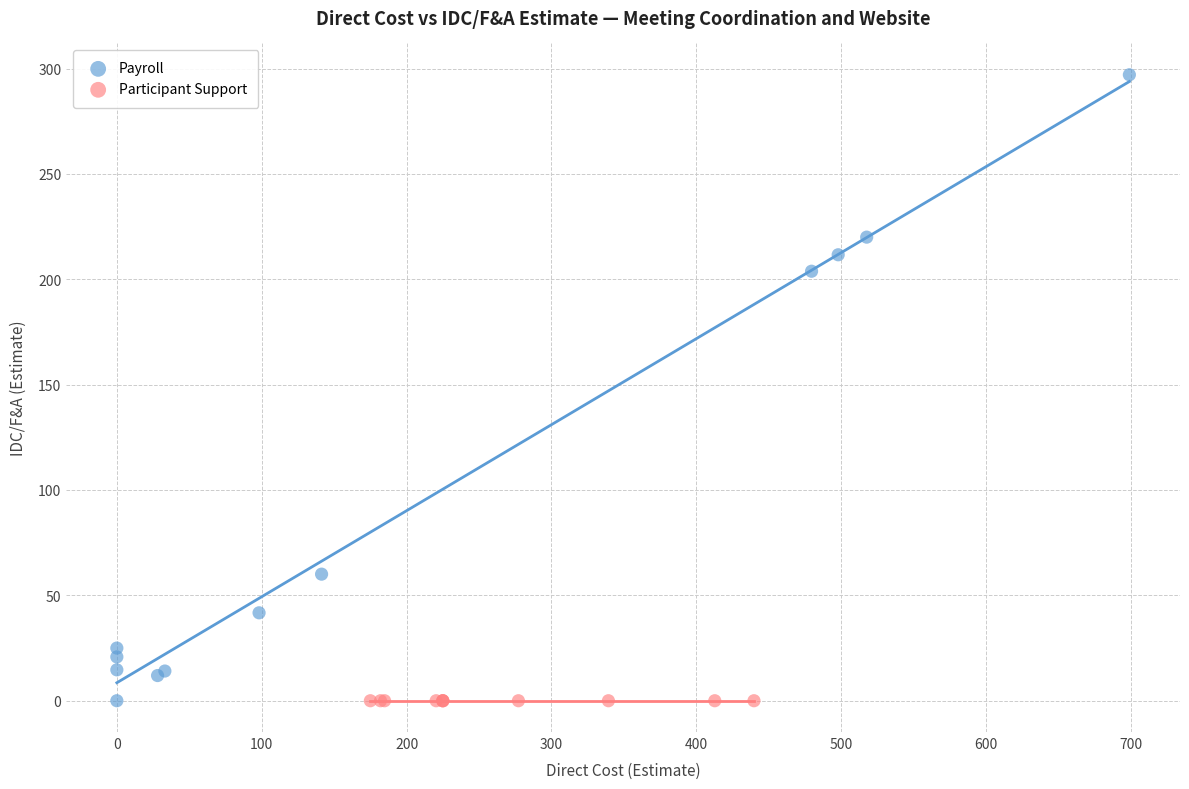

Which series reaches the maximum Y coordinate?

Payroll